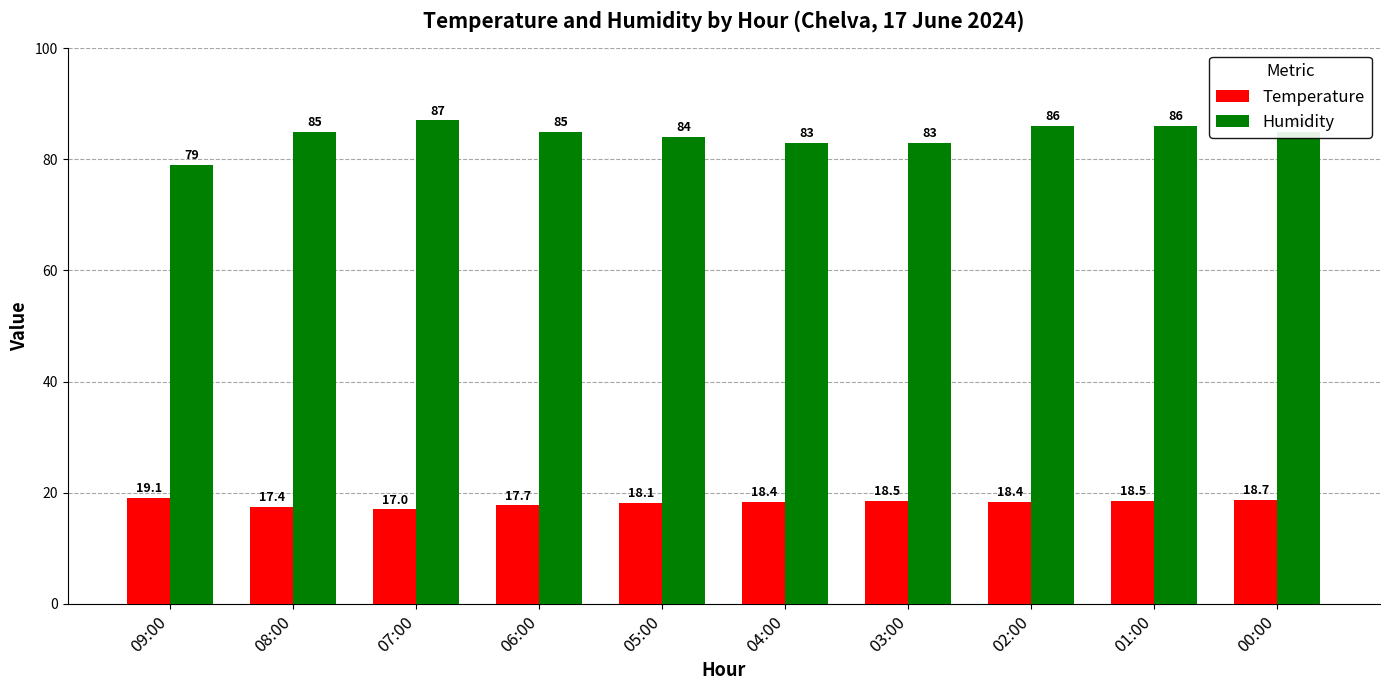

What are all the series names shown in the legend?

Temperature, Humidity